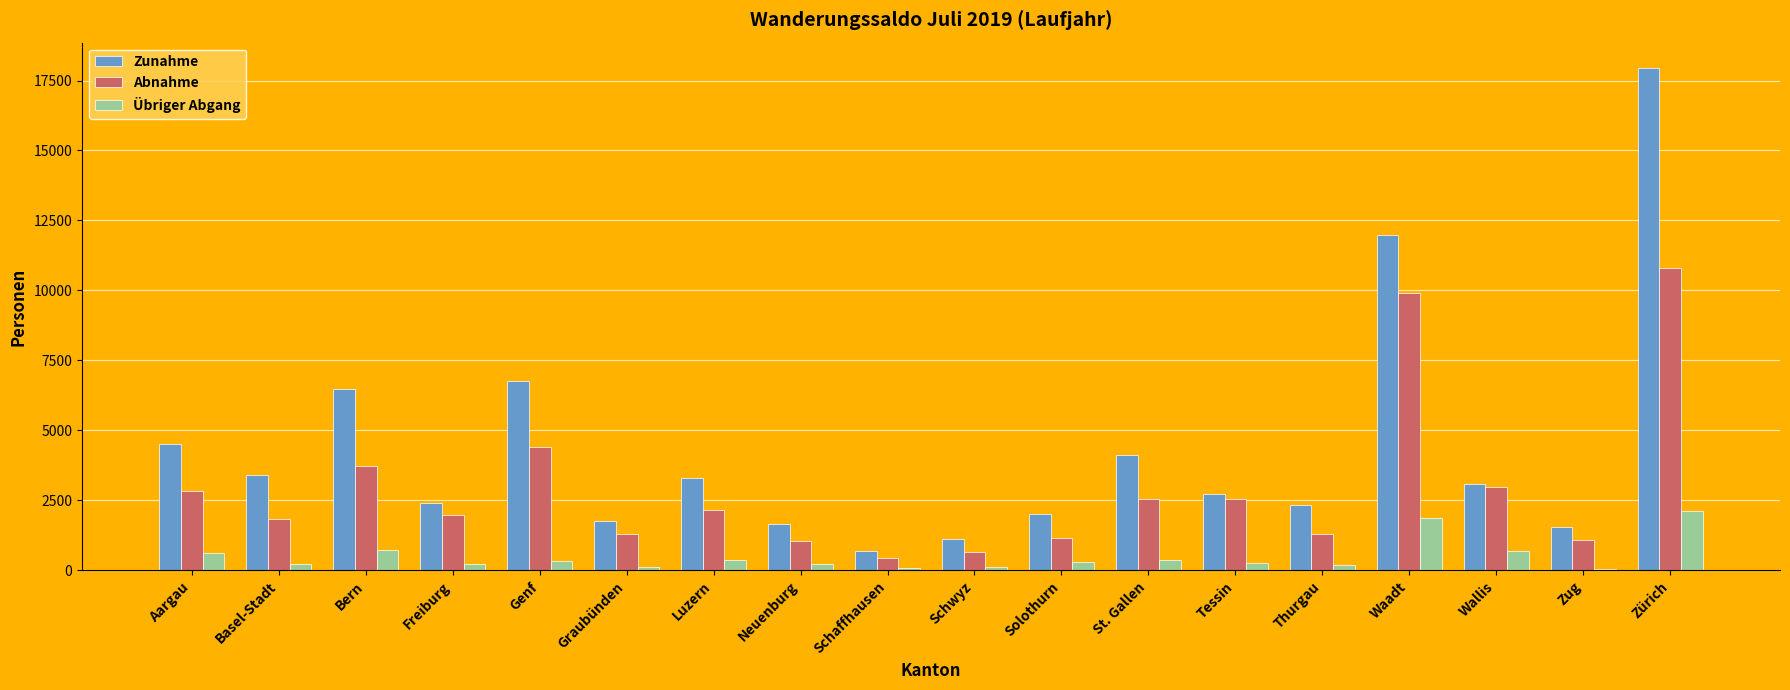

What is the sum of all Übriger Abgang values?

8978